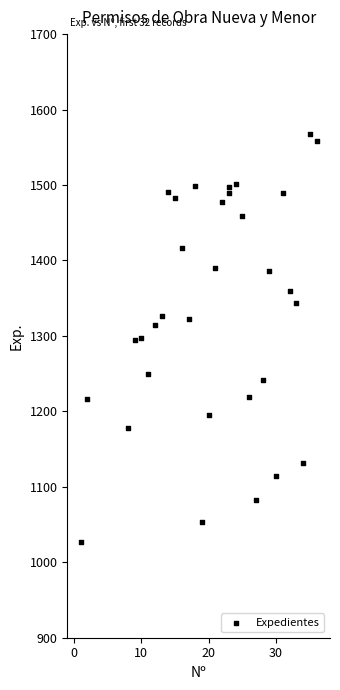

What is the range of Y values (max minus min)?

541